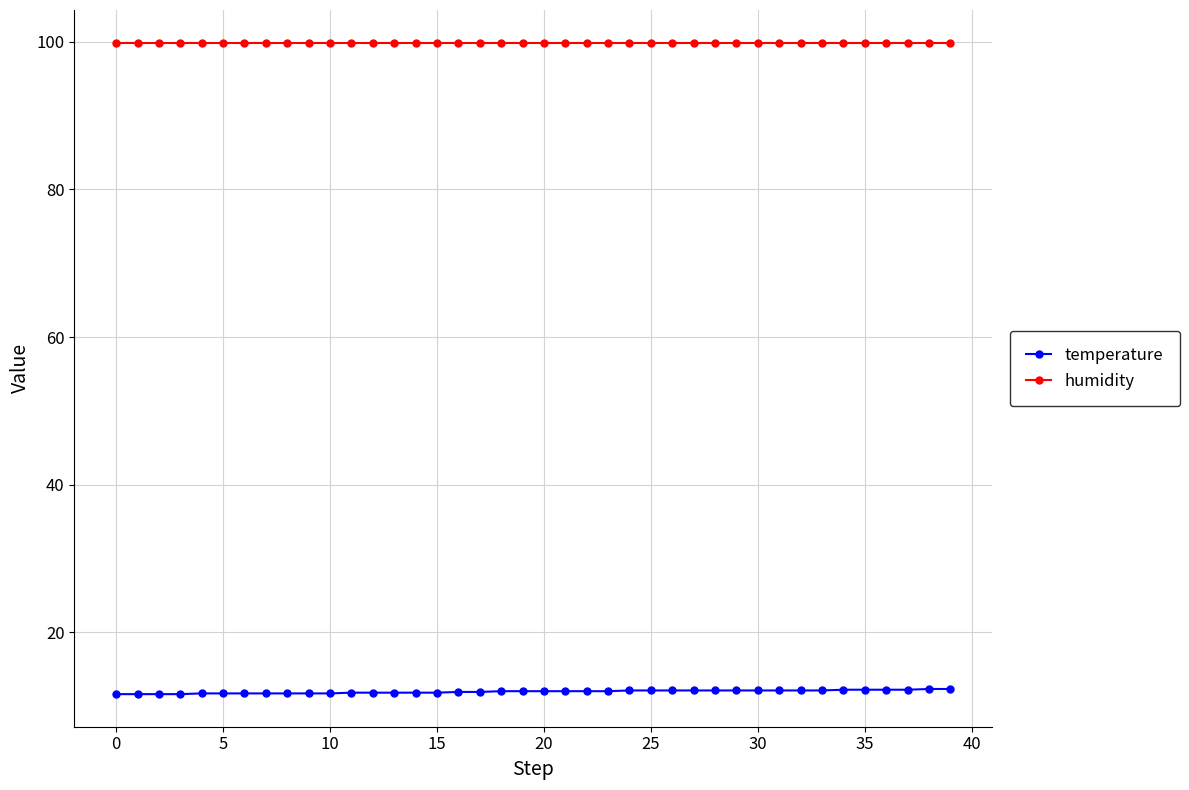

Which series has the widest spread of values?

temperature